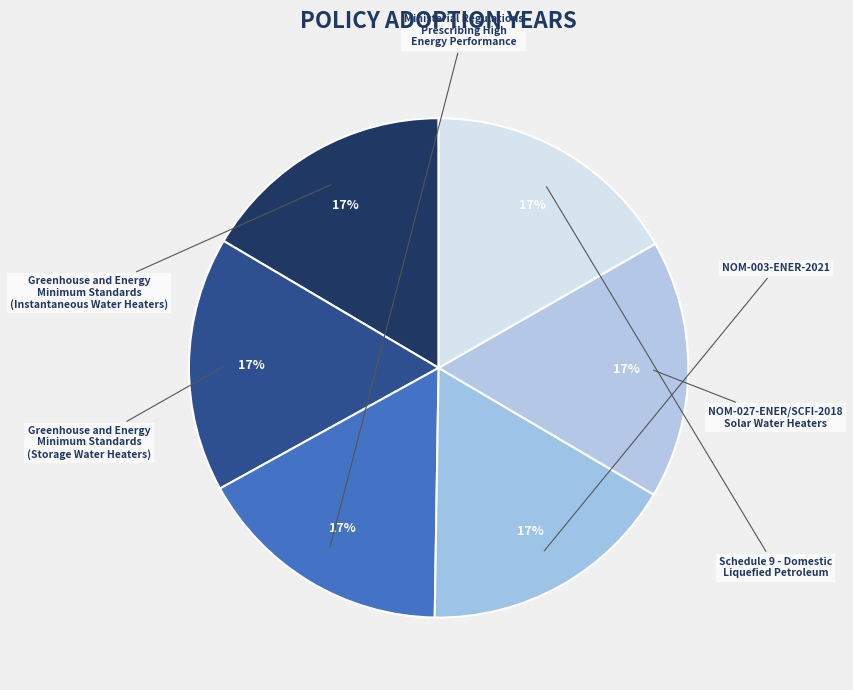

Which slice is the largest?

NOM-003-ENER-2021